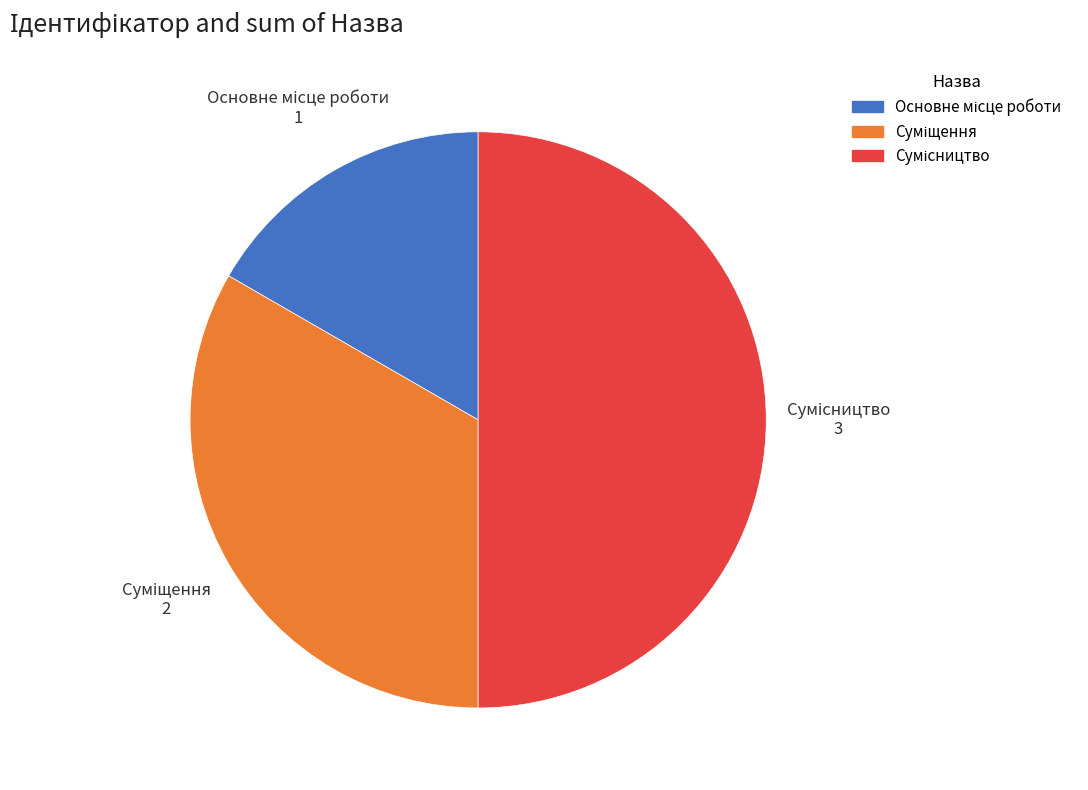

To the nearest percent, what percentage of the pie is Основне місце роботи?

17%